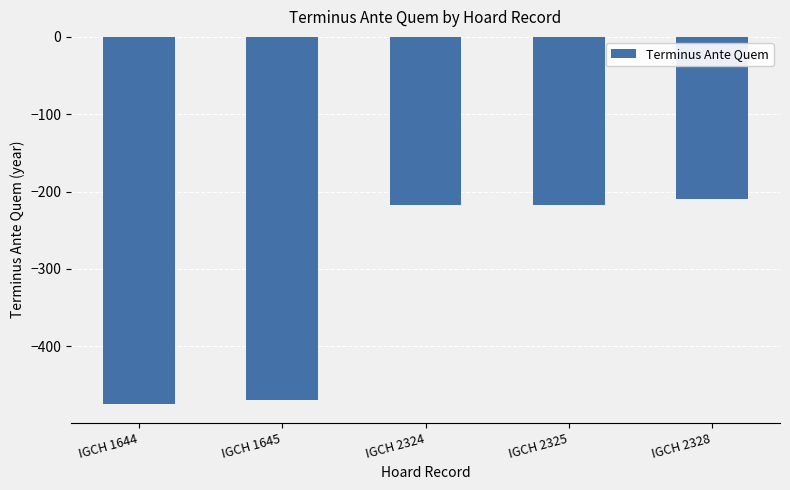

What is the change in value from IGCH 1645 to IGCH 2328?

+261